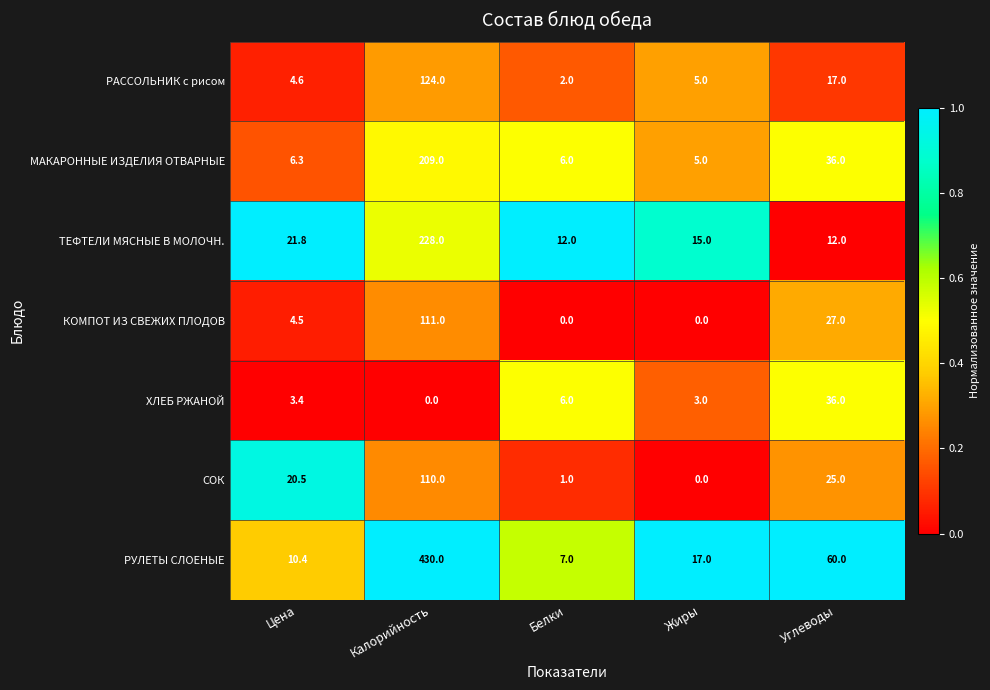

Rank the series at Цена from lowest to highest value.

ХЛЕБ РЖАНОЙ, КОМПОТ ИЗ СВЕЖИХ ПЛОДОВ, РАССОЛЬНИК с рисом, МАКАРОННЫЕ ИЗДЕЛИЯ ОТВАРНЫЕ, РУЛЕТЫ СЛОЕНЫЕ, СОК, ТЕФТЕЛИ МЯСНЫЕ В МОЛОЧН.